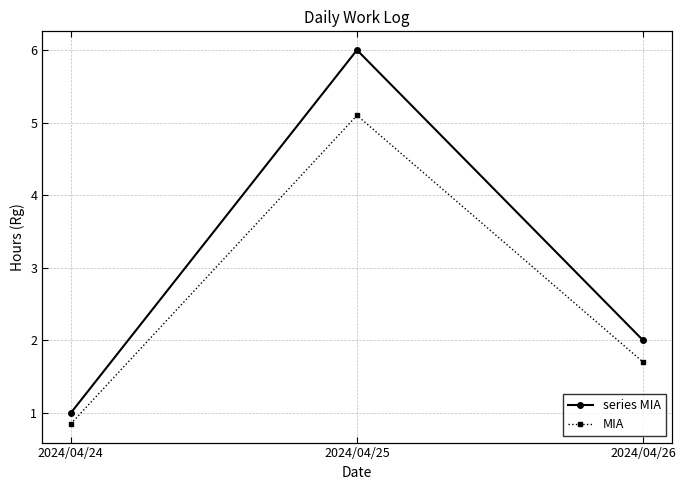

Which has a higher value, 2024/04/26 or 2024/04/25?

2024/04/25